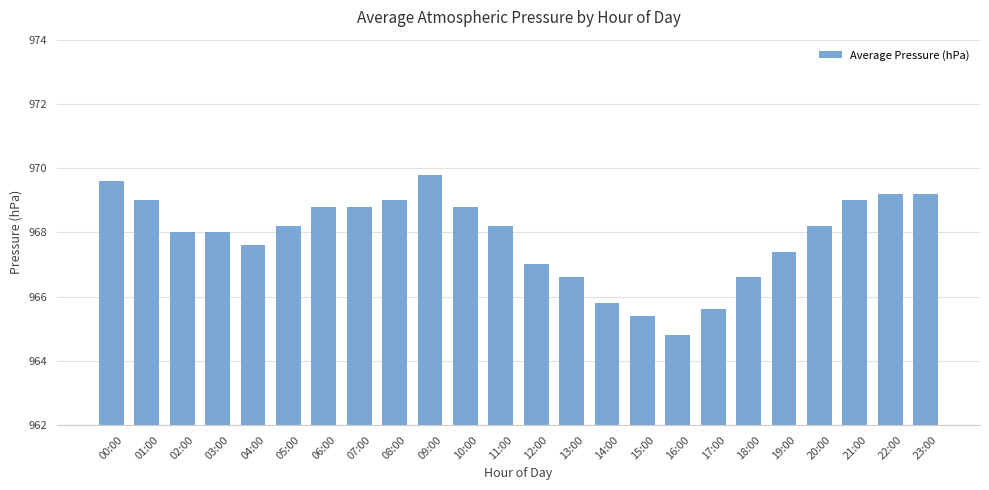

Does the chart contain stacked bars?

No